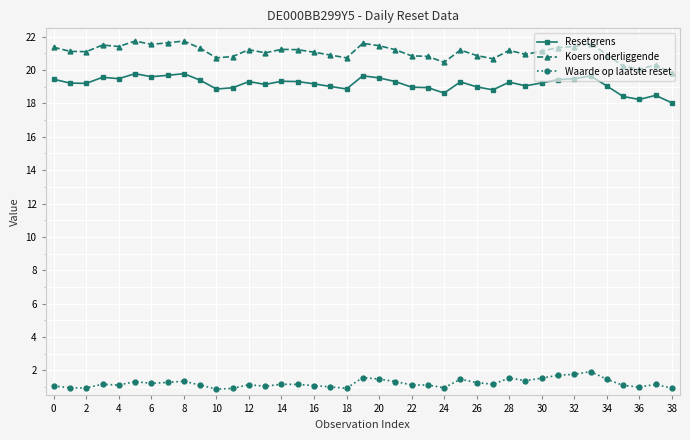

At how many categories does at least one series exceed 13?

39